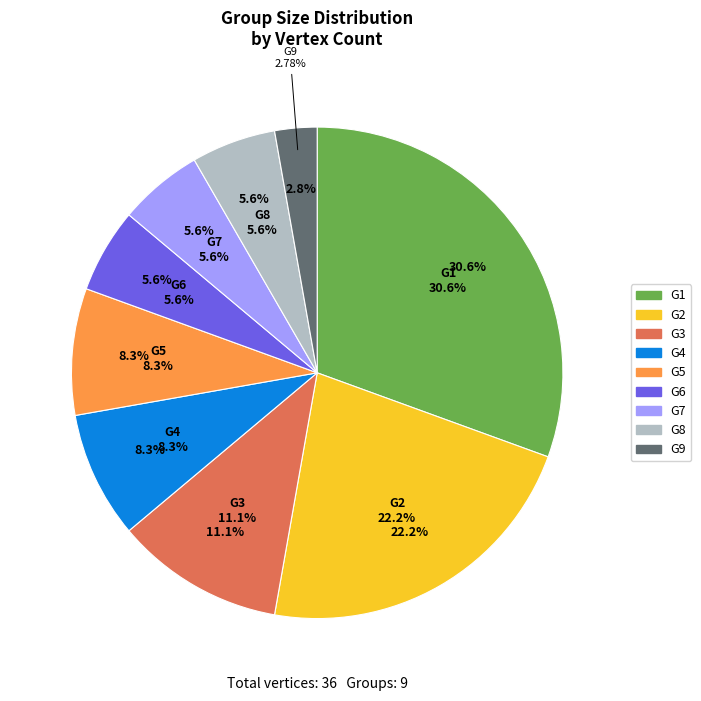

Is the sum of G7 and G9 greater than half?

No